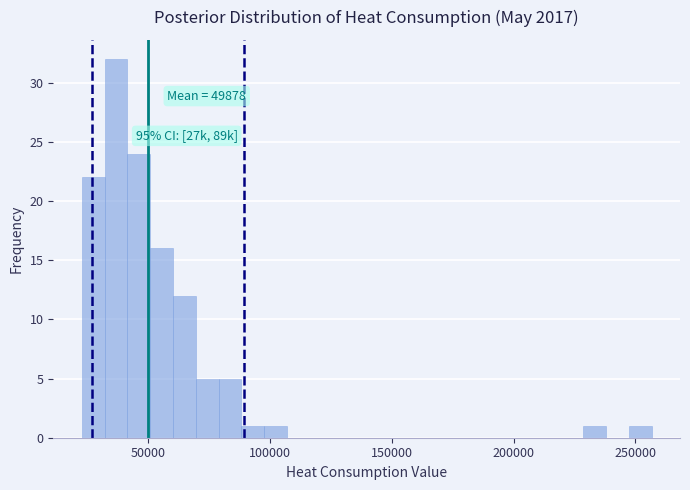

Read against the x-axis, roughly where is the centre of the tallest bar?

35000